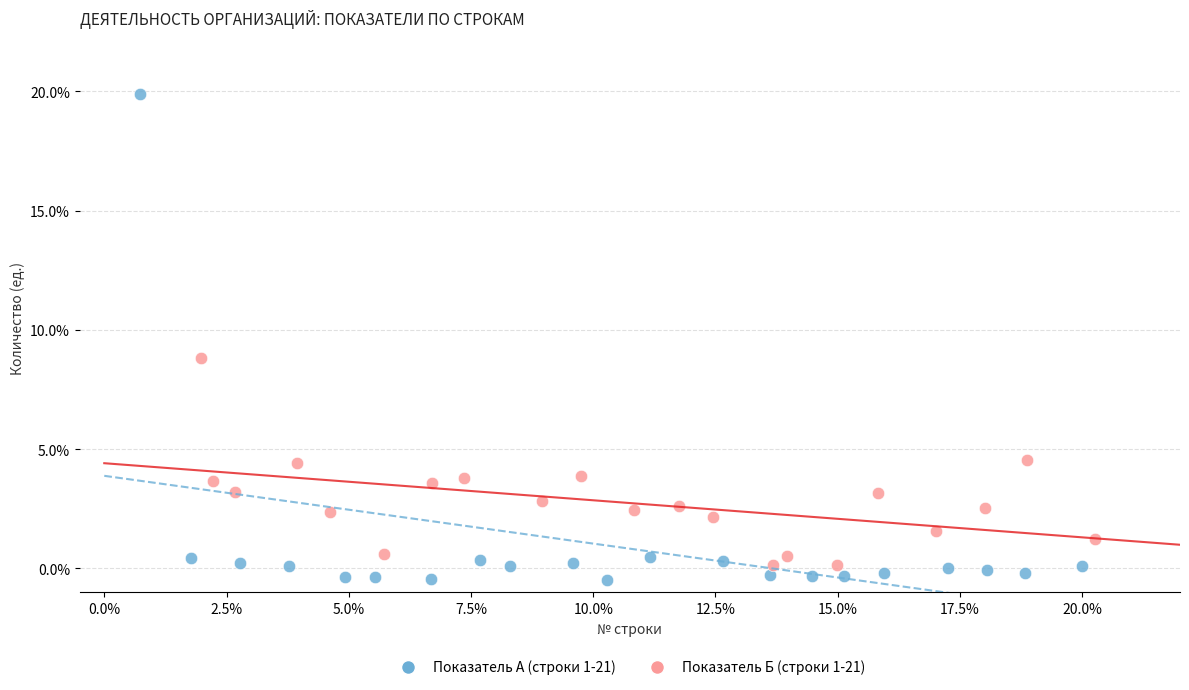

What are all the series names shown in the legend?

Показатель А (строки 1-21), Показатель Б (строки 1-21)